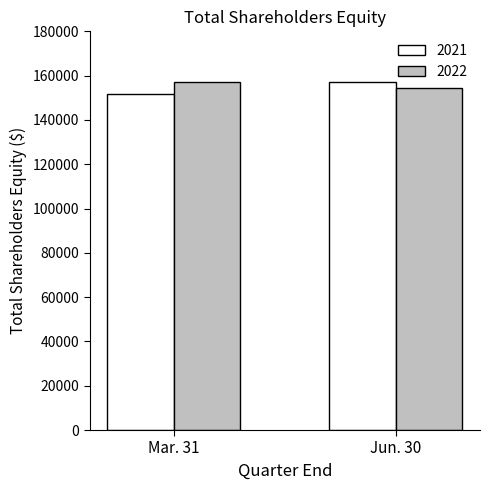

Reading right to left, transcribe all the data shown in this chart.

2021: 156976	151594
2022: 154433	157249